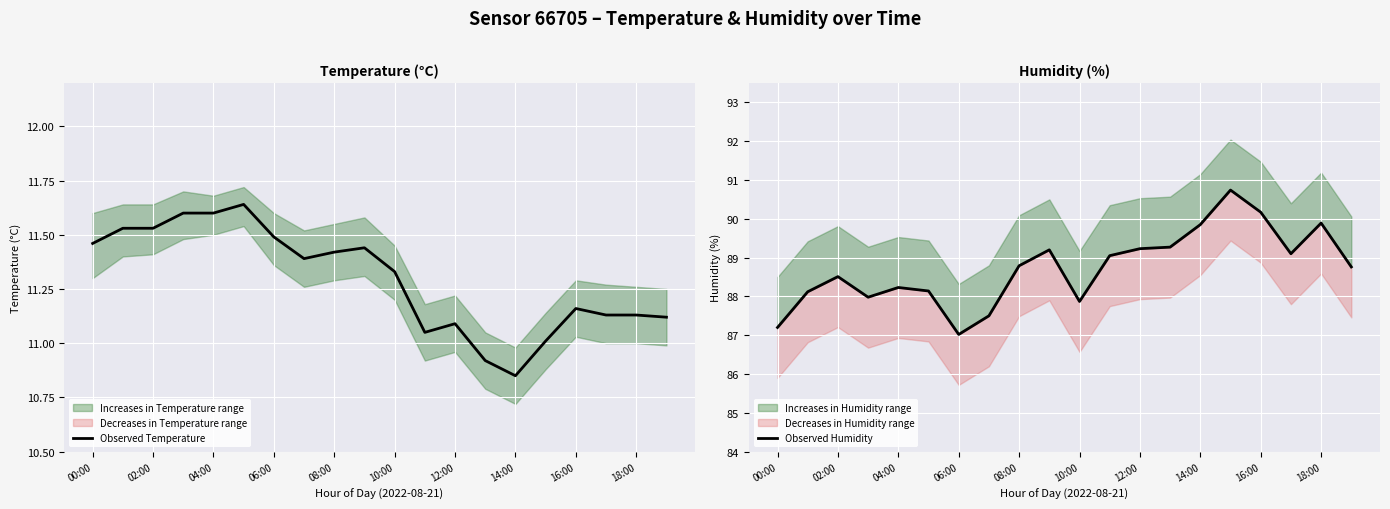

Which category has the highest value in the Observed Humidity series?

15